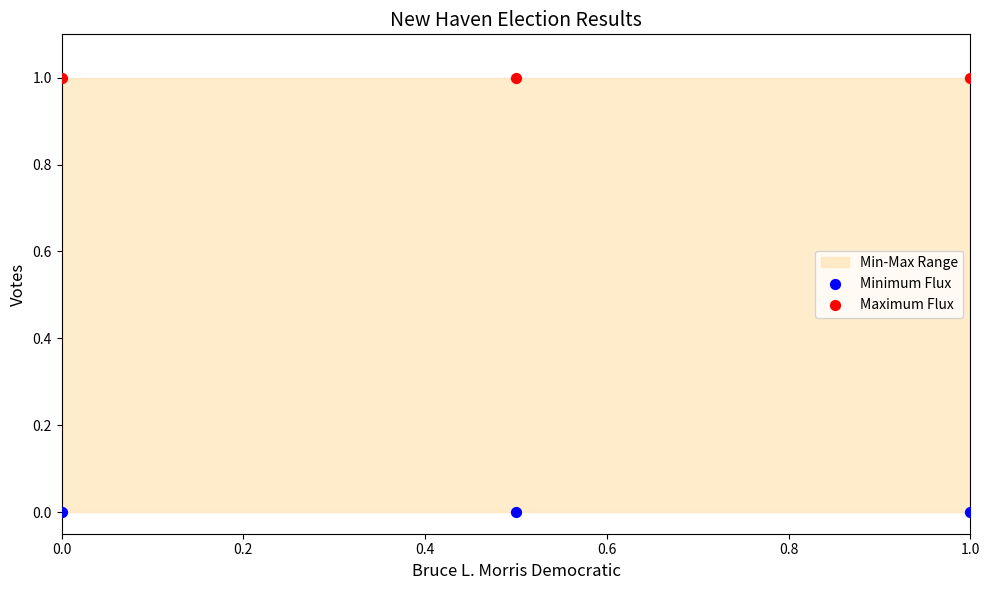

Which series contains the lowest Y value?

Minimum Flux